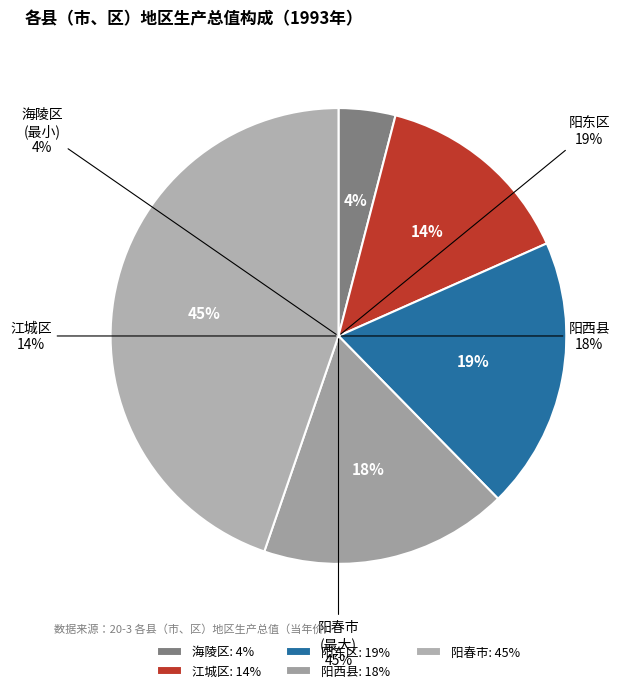

Does any single category account for the majority?

No